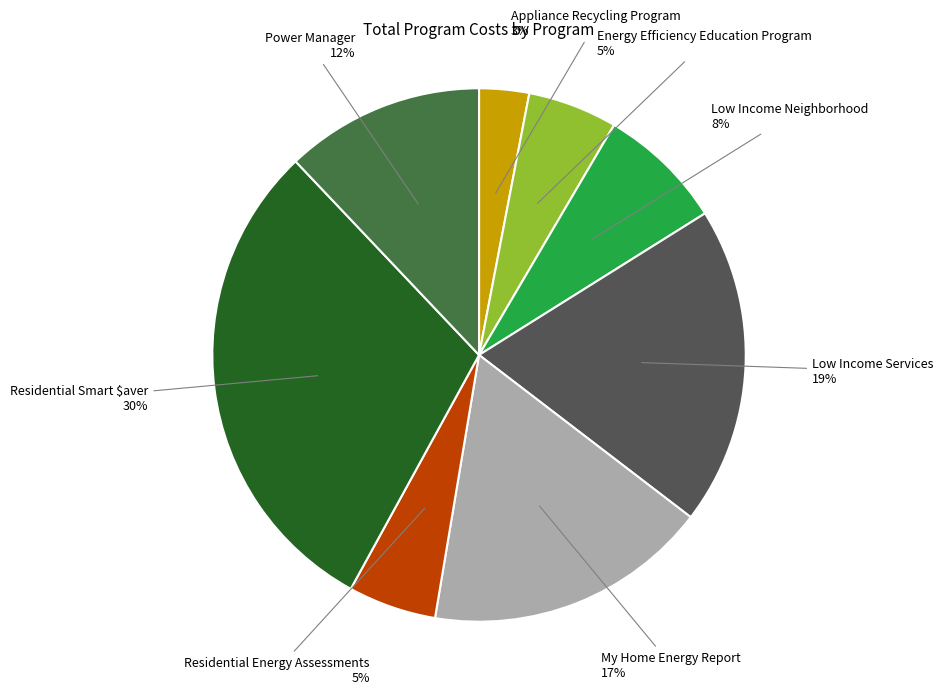

To the nearest percent, what is the average slice percentage?

12%